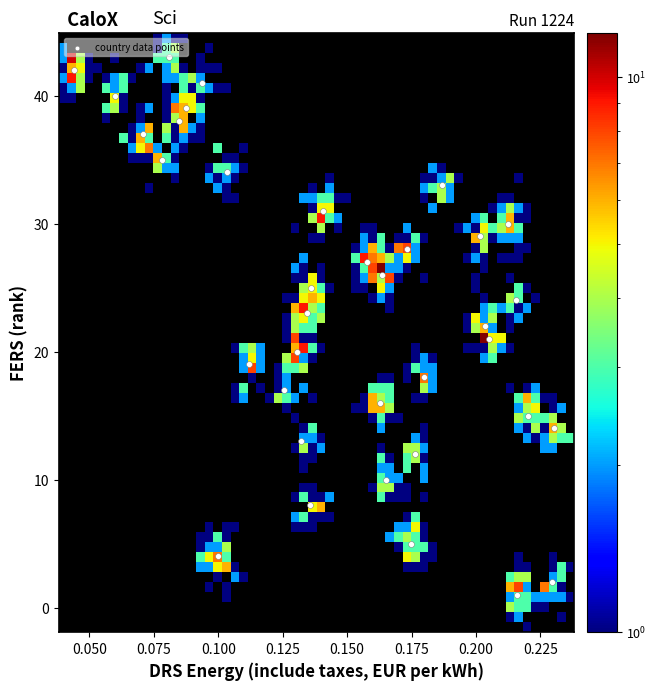

What is the range of Y values (max minus min)?

42